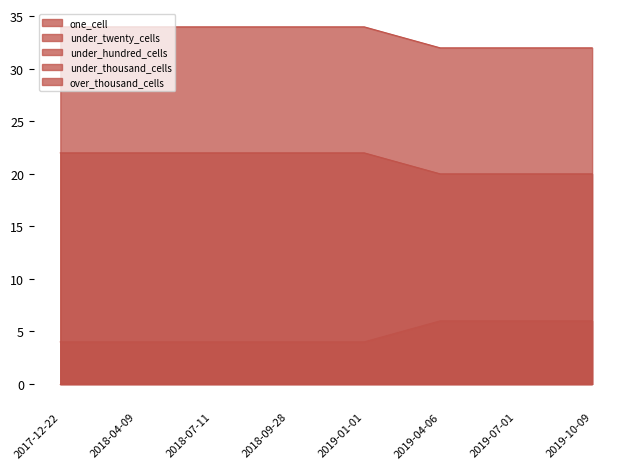

At how many categories does at least one series exceed 28?

8